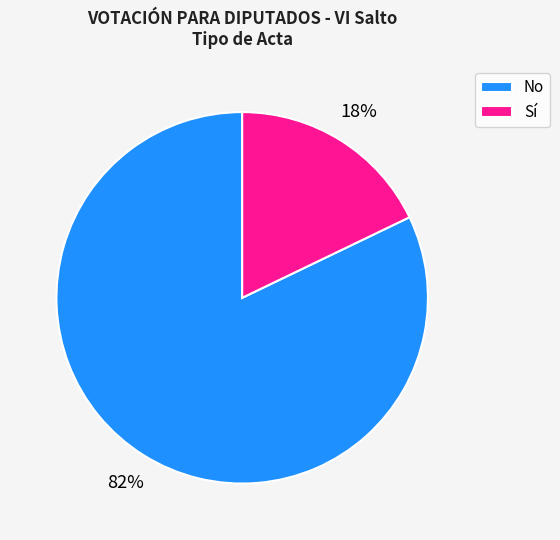

Is it true that No is 82% of the pie?

True